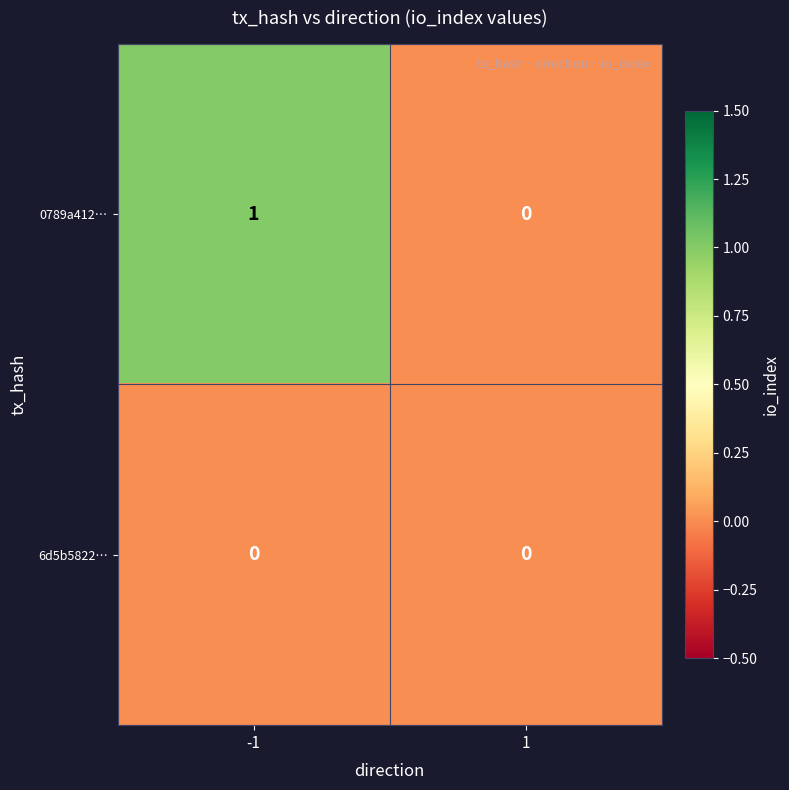

At which category is the sum across all series the highest?

-1